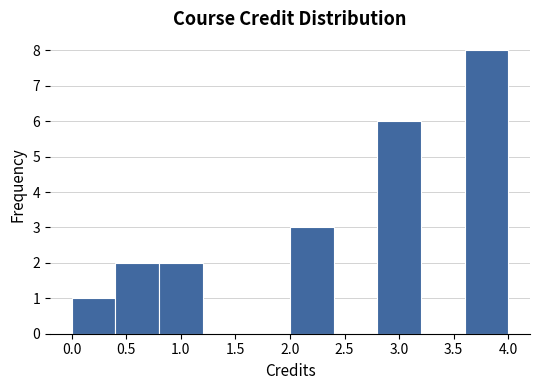

Reading left to right, transcribe this chart: for each bar, give the range it covers on the x-axis and its height. The values are not printed on the chart, so give them approximately, as read against the axis.

0.0 to 0.4: 1
0.4 to 0.8: 2
0.8 to 1.2: 2
1.2 to 1.6: 0
1.6 to 2.0: 0
2.0 to 2.4: 3
2.4 to 2.8: 0
2.8 to 3.2: 6
3.2 to 3.6: 0
3.6 to 4.0: 8